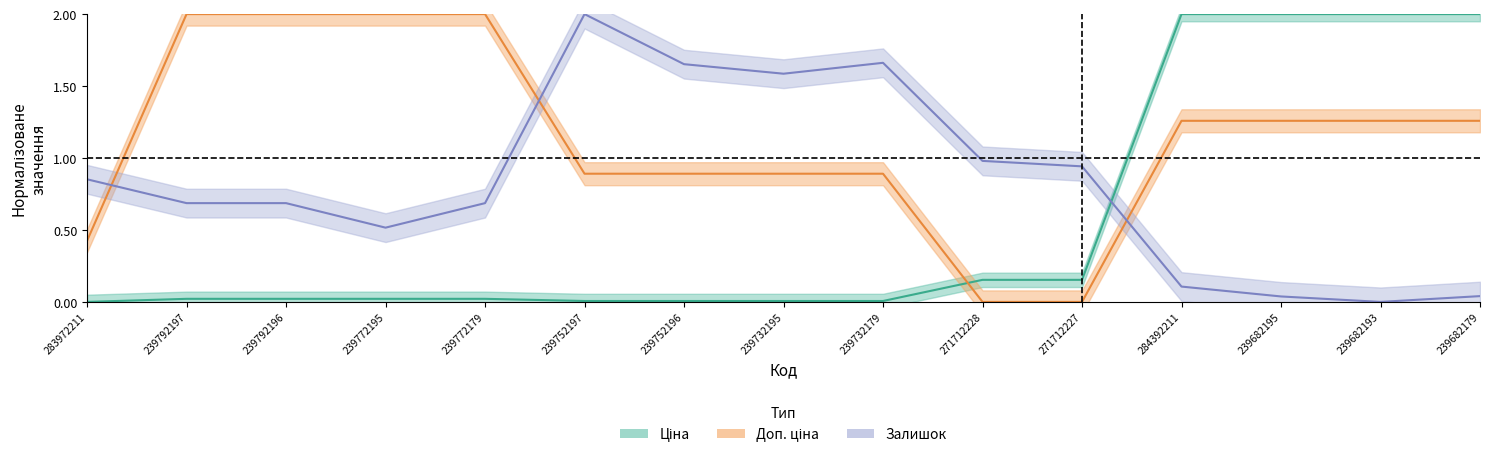

What is the maximum value shown in the chart?

2.0